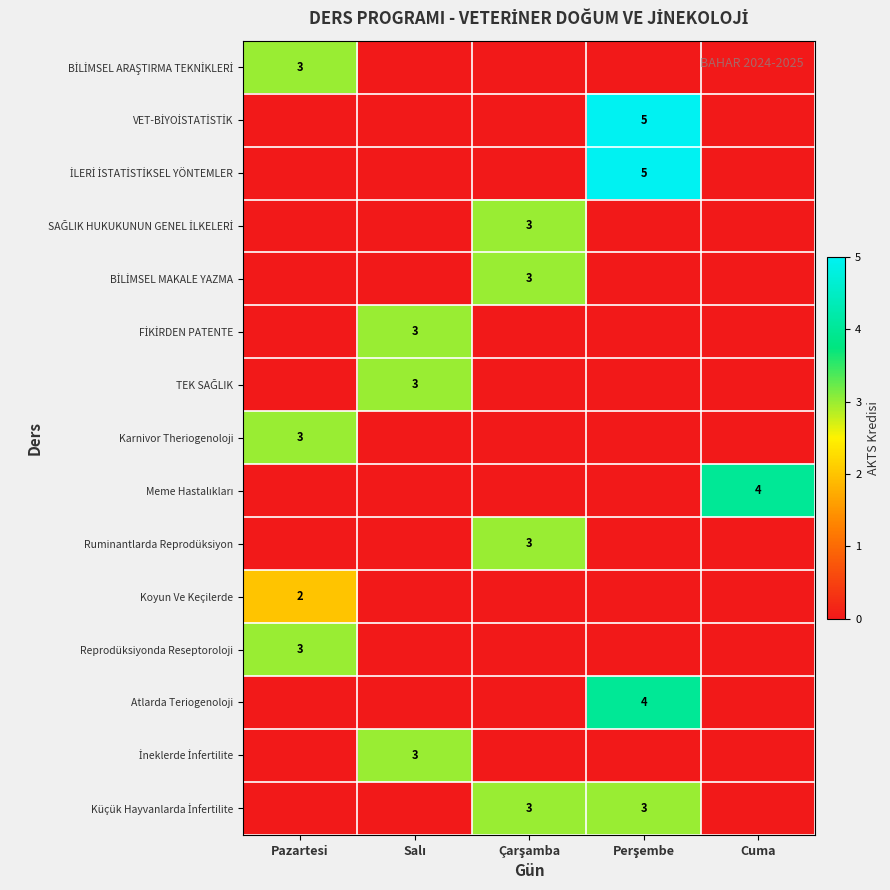

How many categories are shown in the chart?

5